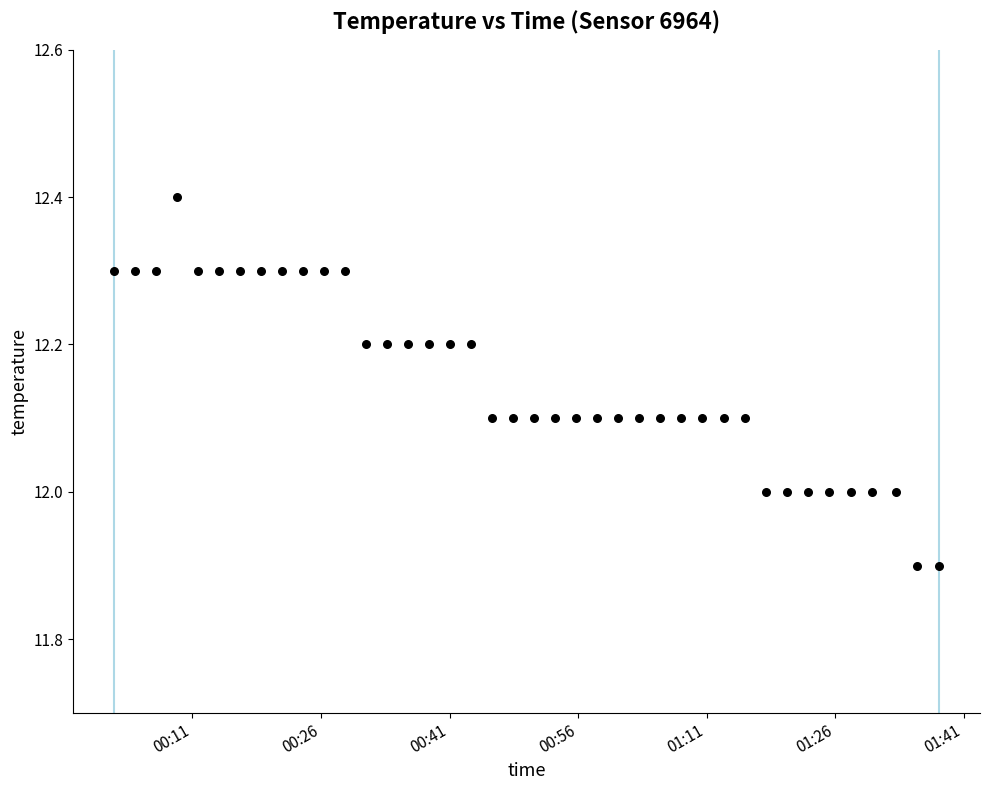

What is the range of Y values (max minus min)?

0.5